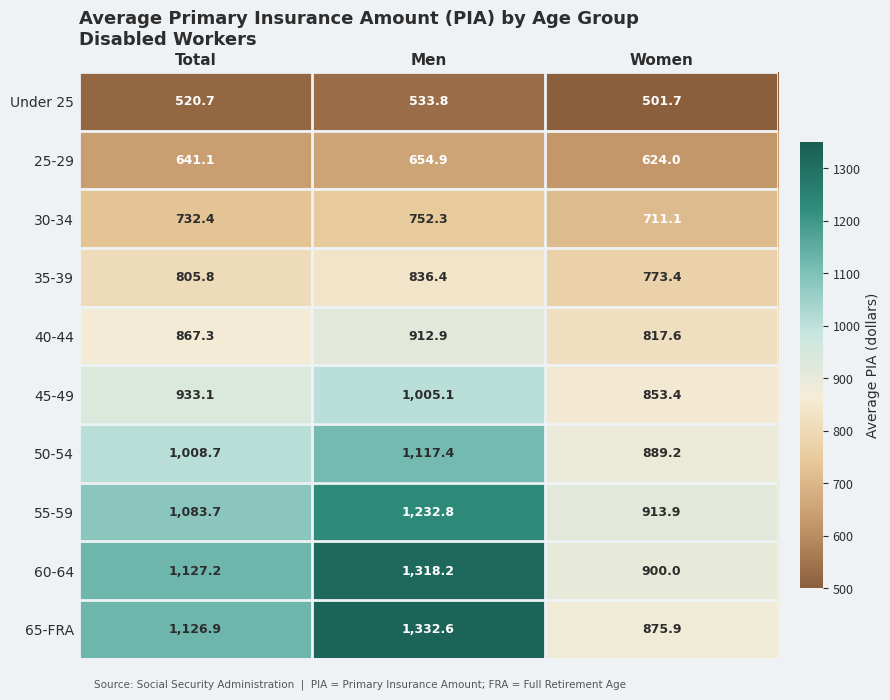

At which category does the chart reach its peak across all series?

Men